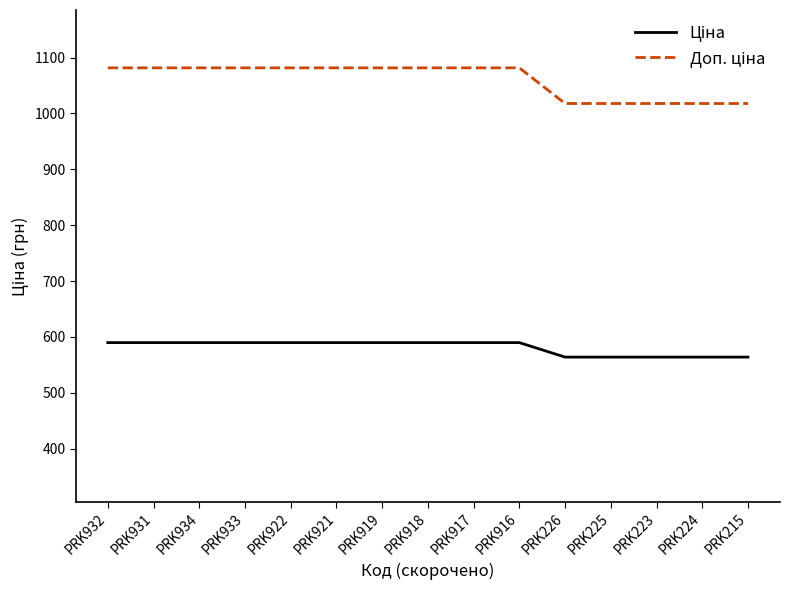

What is the difference between the highest and lowest values at PRK932?

491.7